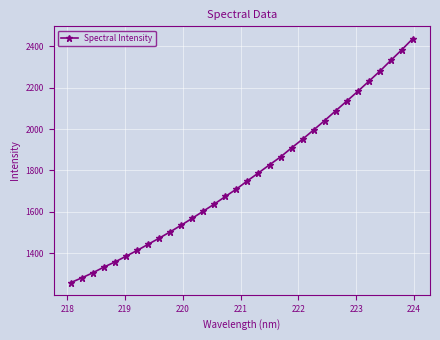

What is the average value?

1771.5